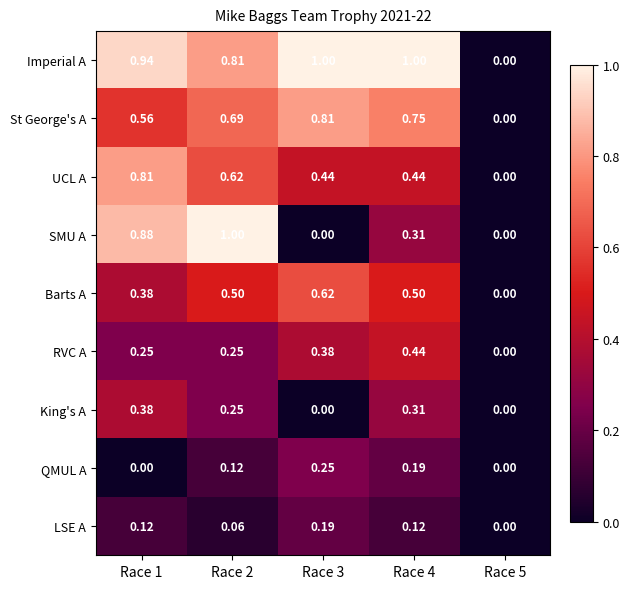

Which series changed the most between Race 4 and Race 5?

Imperial A